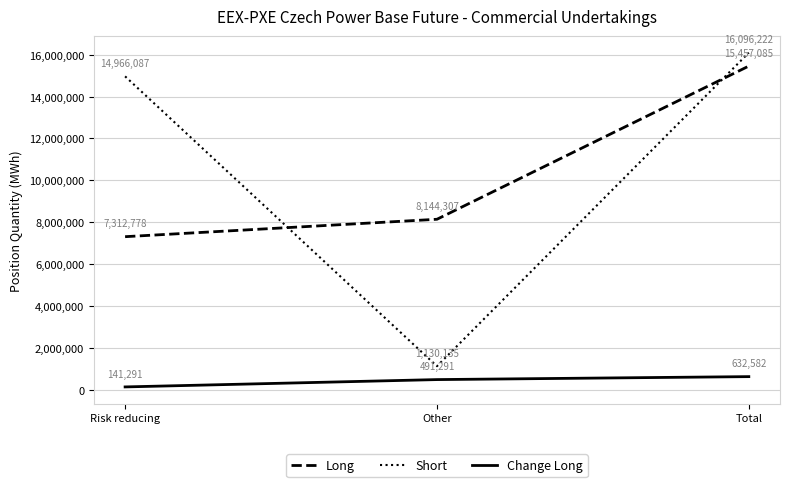

What value does the Long series have at Risk reducing?

7312778